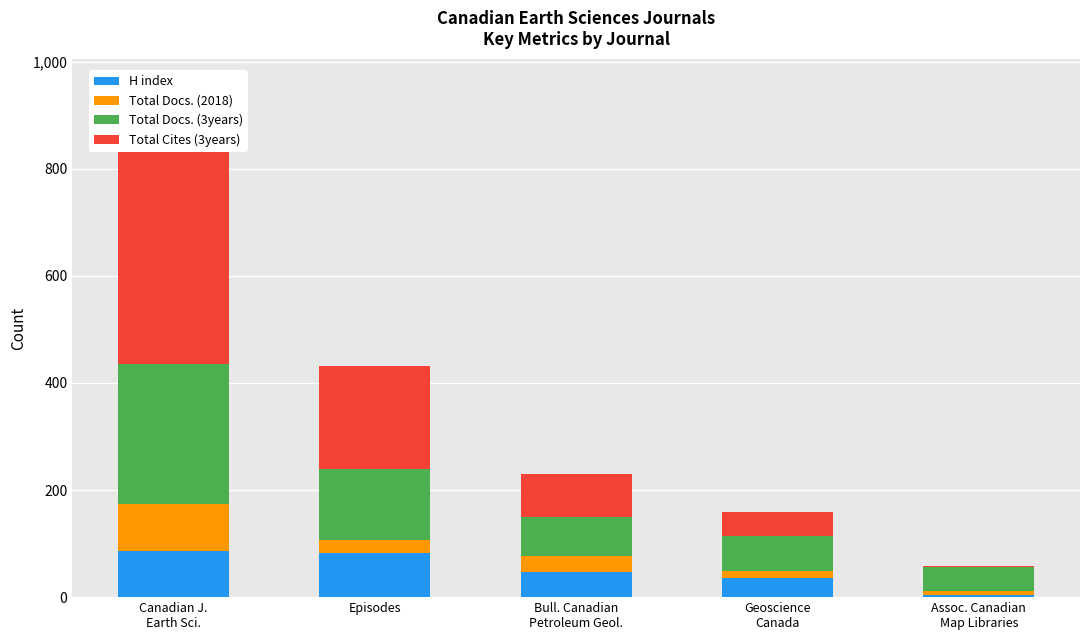

What is the difference between the H index values at Bull. Canadian
Petroleum Geol. and Geoscience
Canada?

11